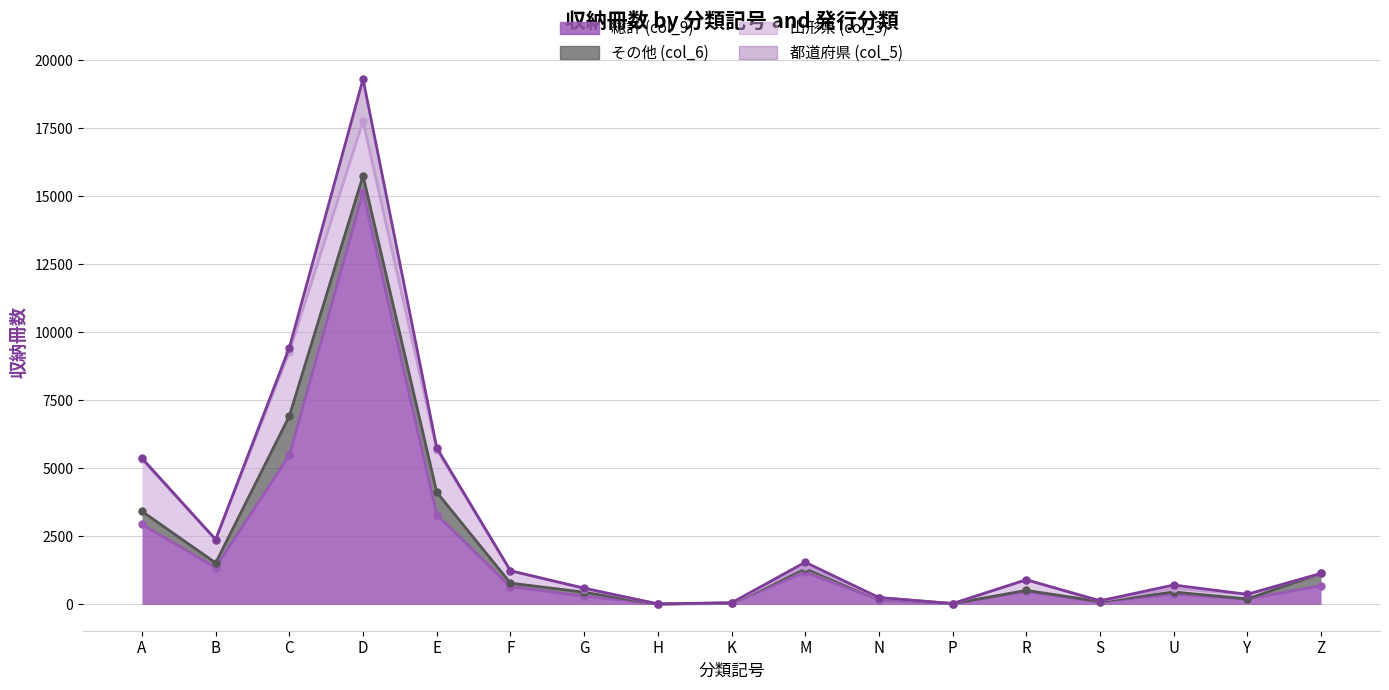

What is the greatest value displayed?

15145